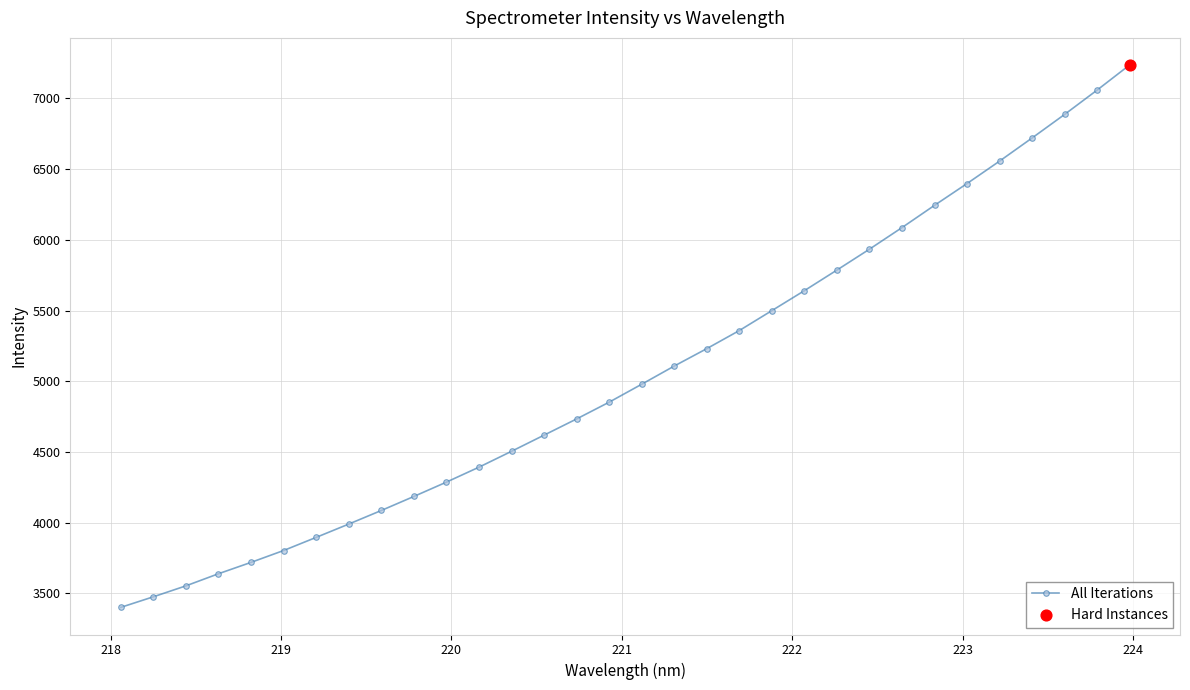

What is the value of the 8th point from the left?

3990.4